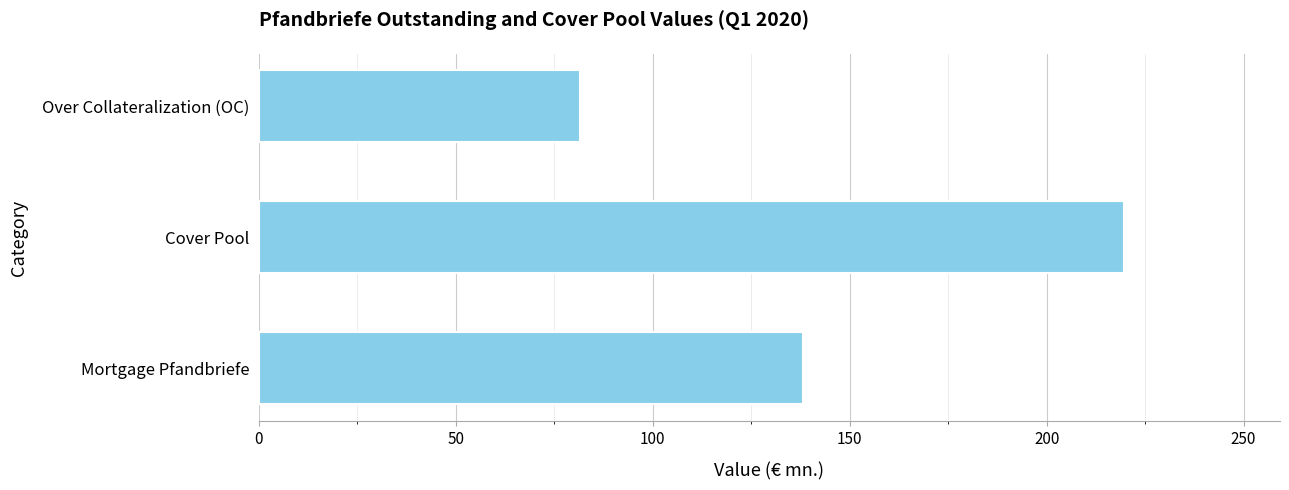

Are the bars horizontal?

Yes